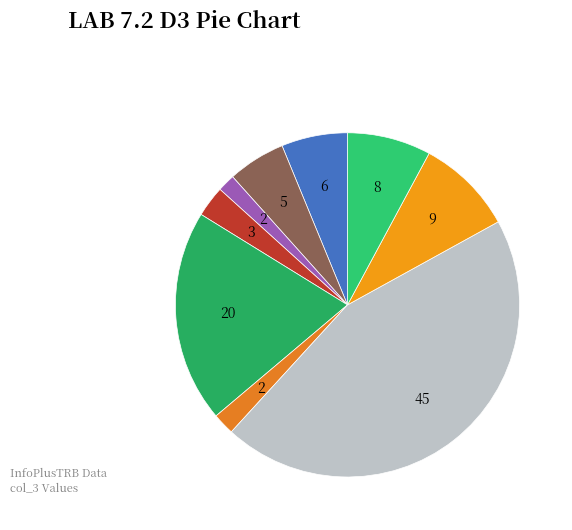

Is there a majority slice in this chart?

No